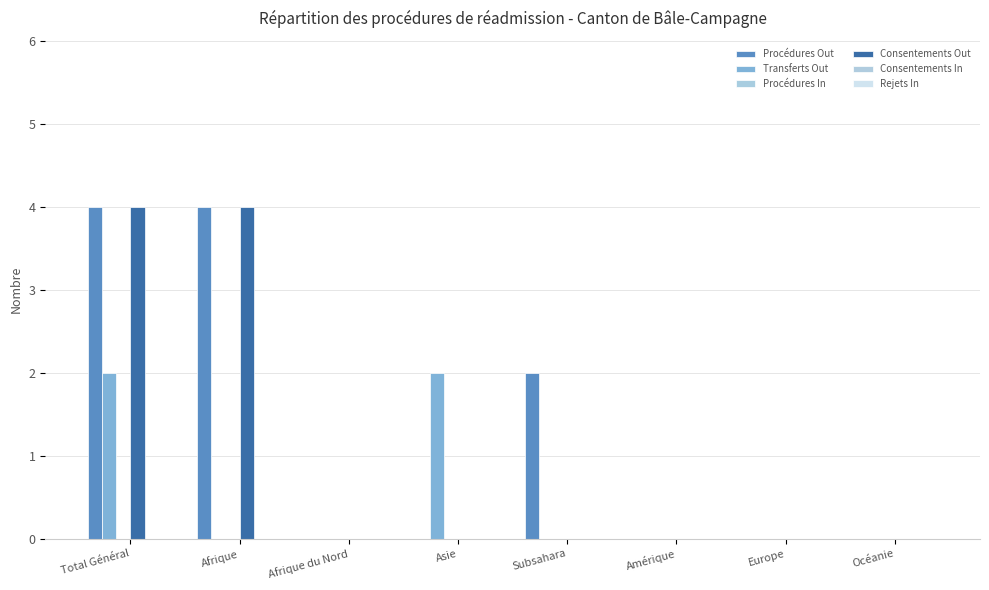

What is the difference between the maximum and second lowest values in the Consentements Out series?

4